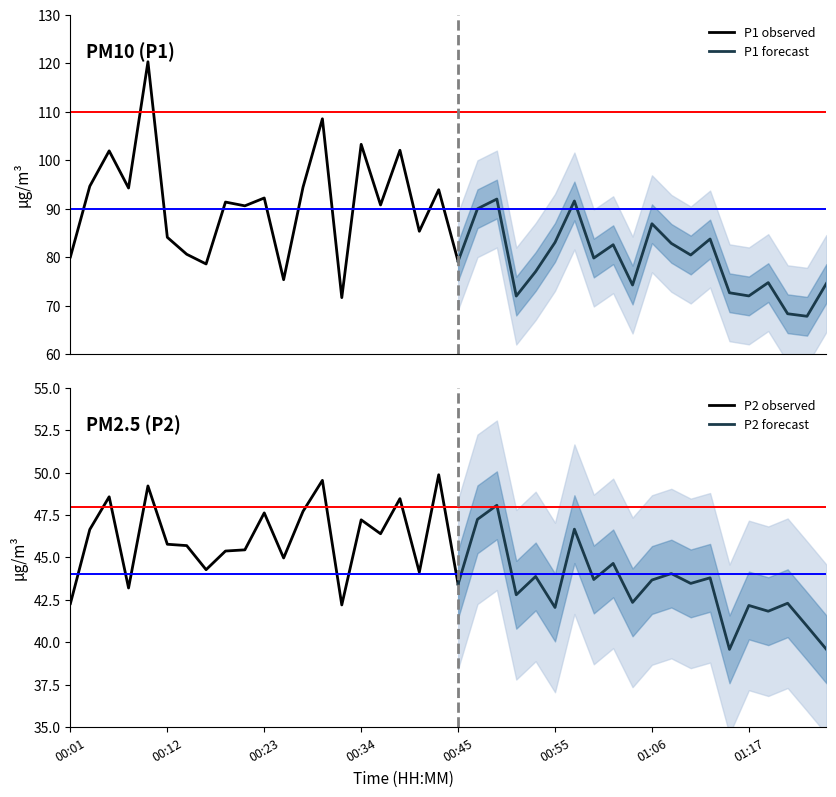

What position from the left is 00:23?

11